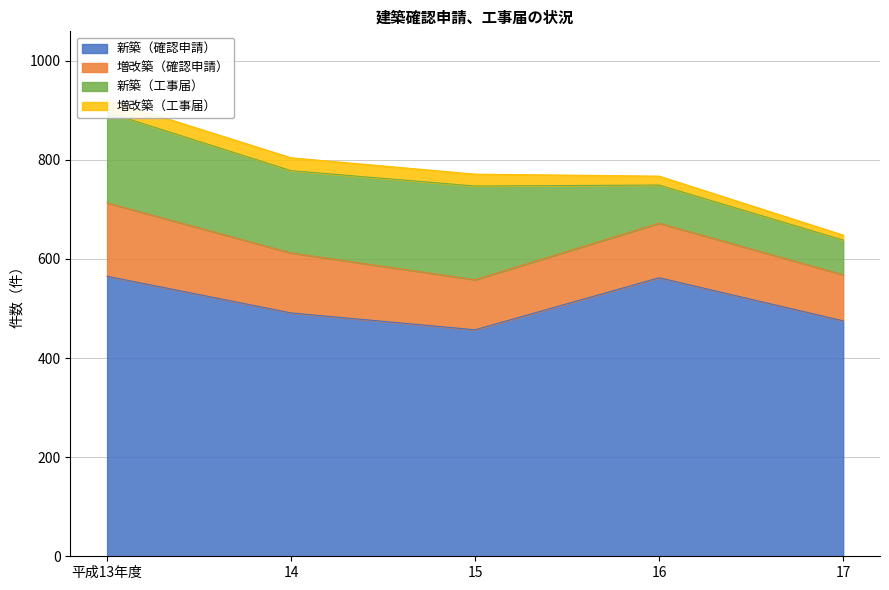

List the series in order of their peak value, lowest first.

増改築（工事届）, 増改築（確認申請）, 新築（工事届）, 新築（確認申請）